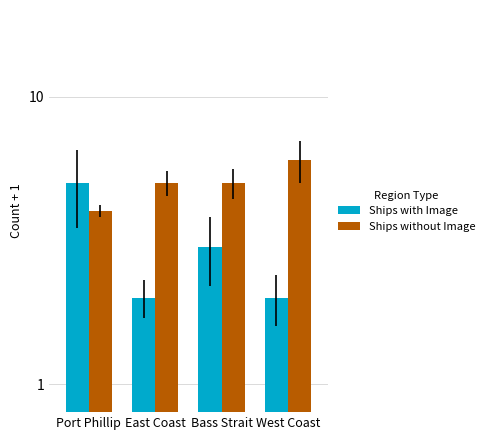

What is the spread (max minus min) of values at Bass Strait?

2